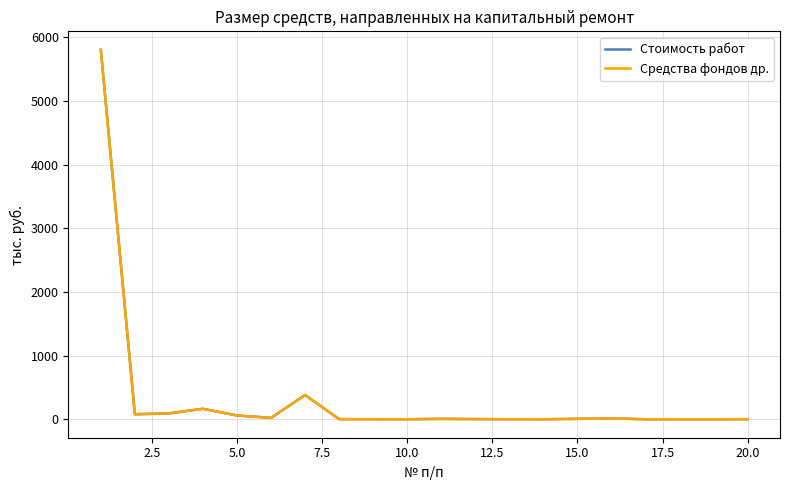

Does the chart have visible grid lines?

Yes